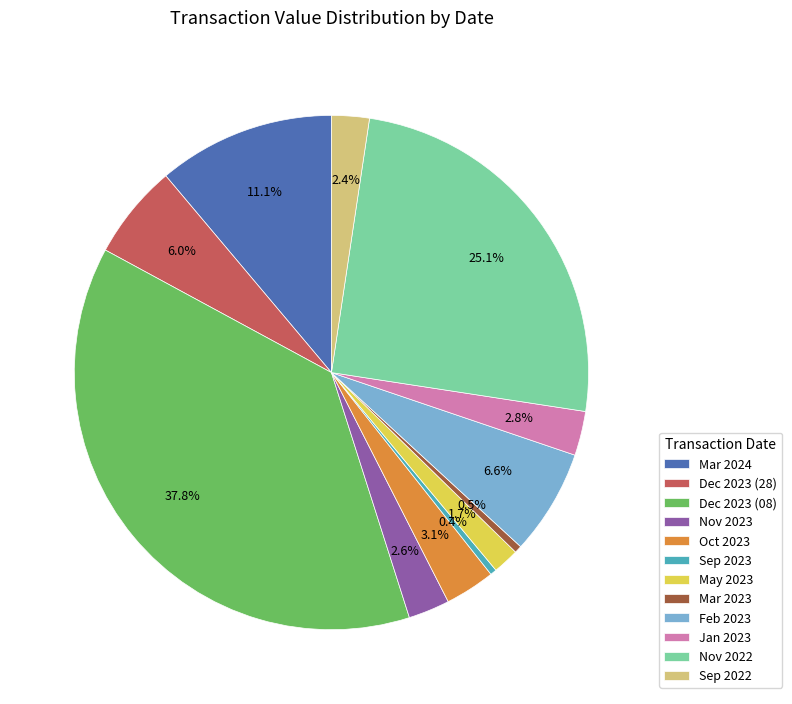

Approximately how many times larger is the value at Feb 2023 compared to Sep 2022?

2.8